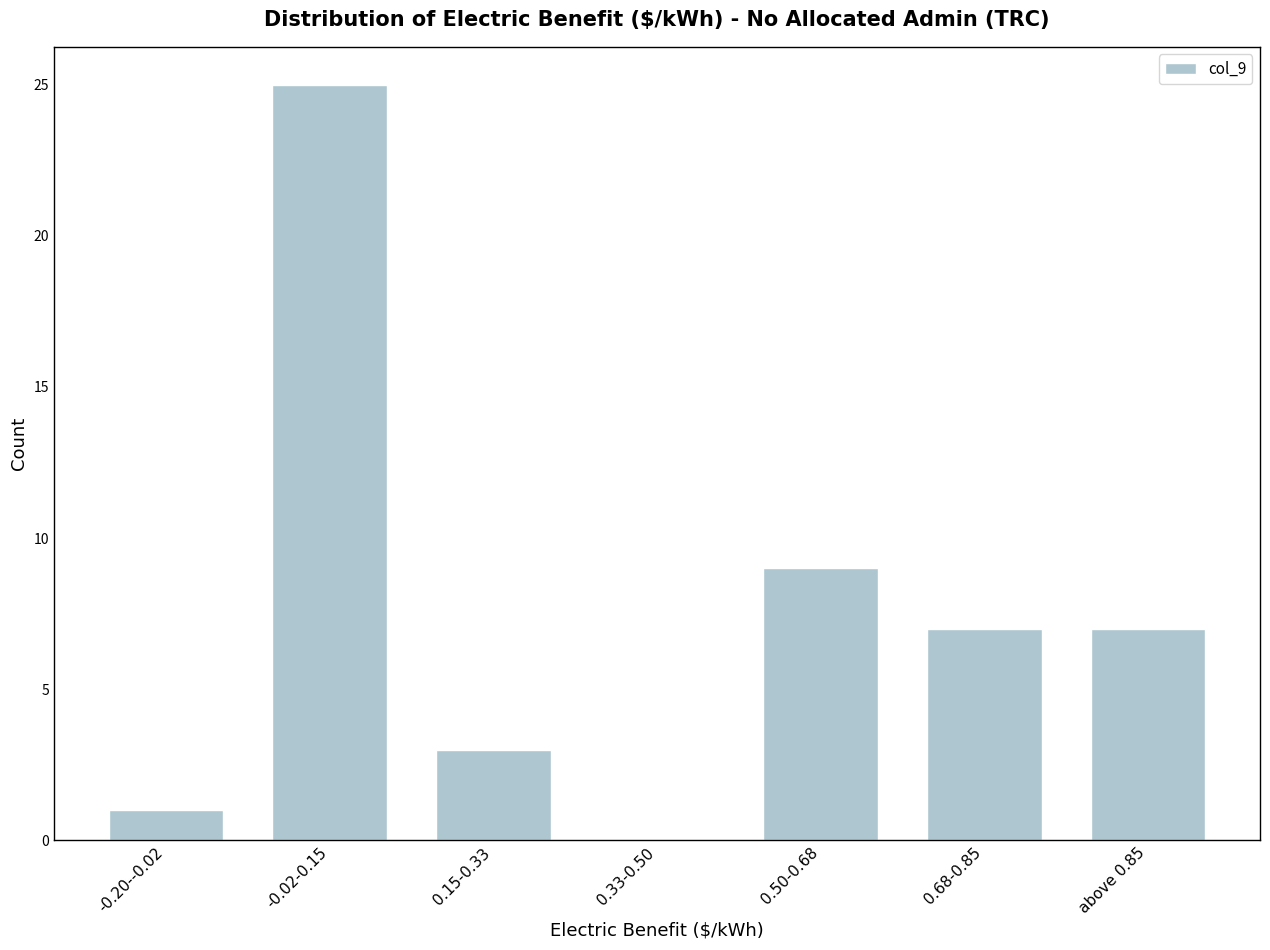

Reading right to left, list all the values displayed in this chart.

above 0.85=7	0.68-0.85=7	0.50-0.68=9	0.33-0.50=0	0.15-0.33=3	-0.02-0.15=25	-0.20--0.02=1